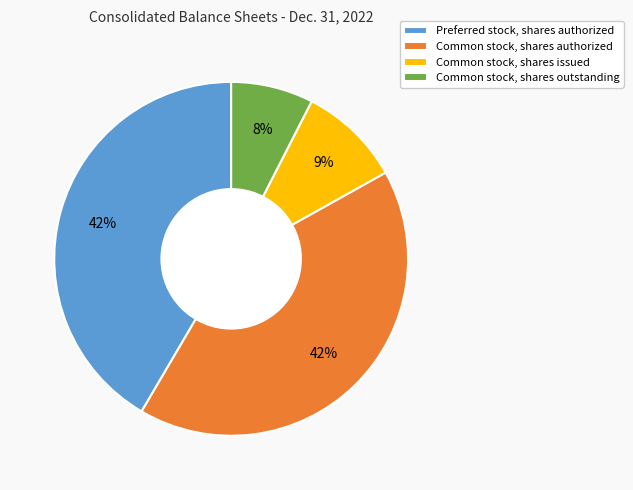

Which has a higher value, Common stock, shares outstanding or Common stock, shares issued?

Common stock, shares issued